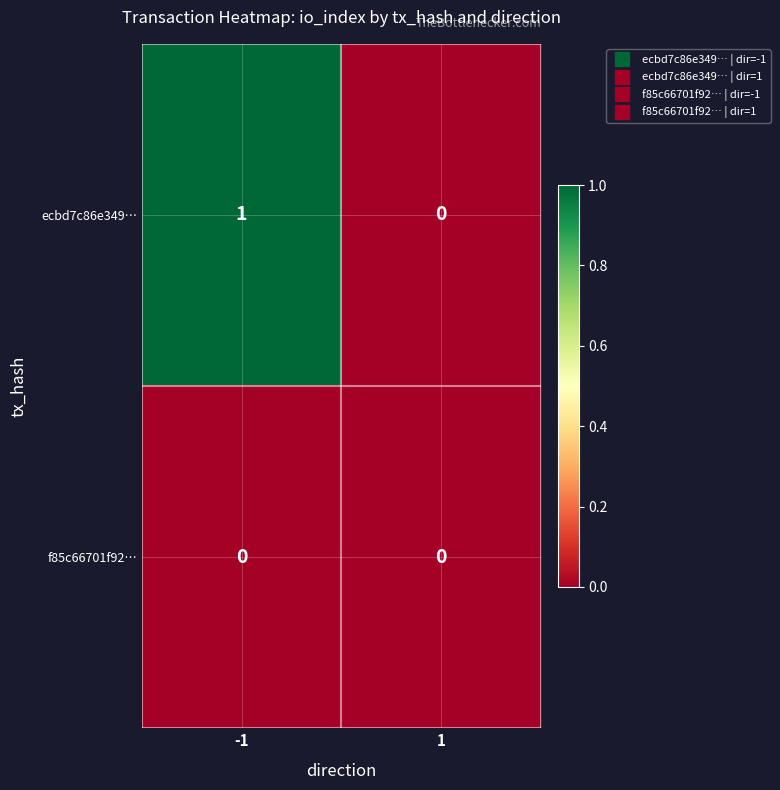

Which series has the largest total across all categories?

ecbd7c86e349…